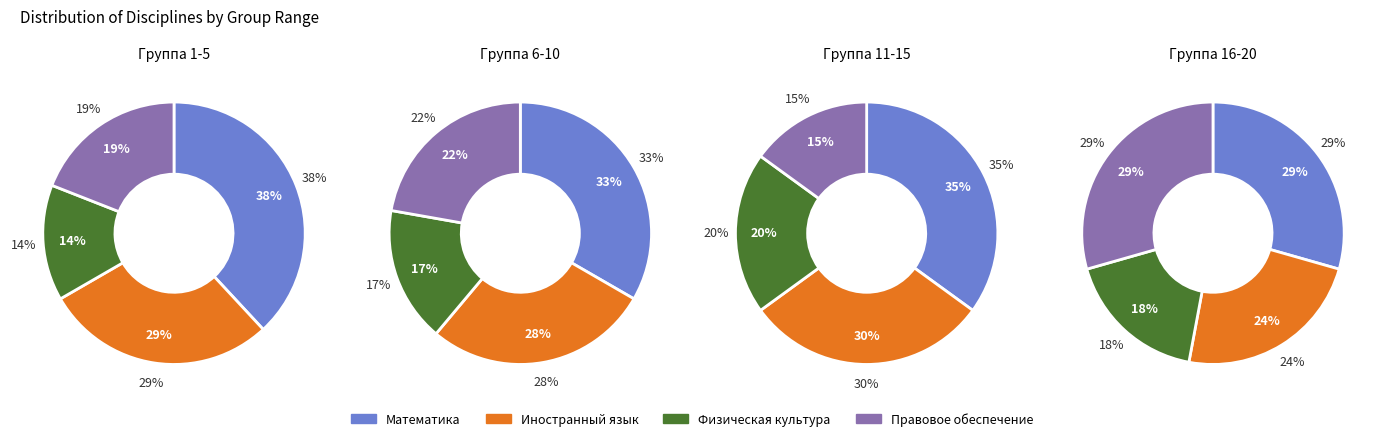

Combined, what portion of the pie is 0 and 3?

50.0%